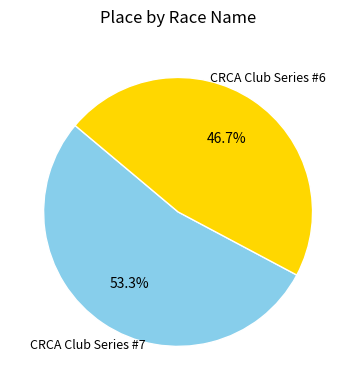

What percentage is the CRCA Club Series #6 slice, to the nearest percent?

47%